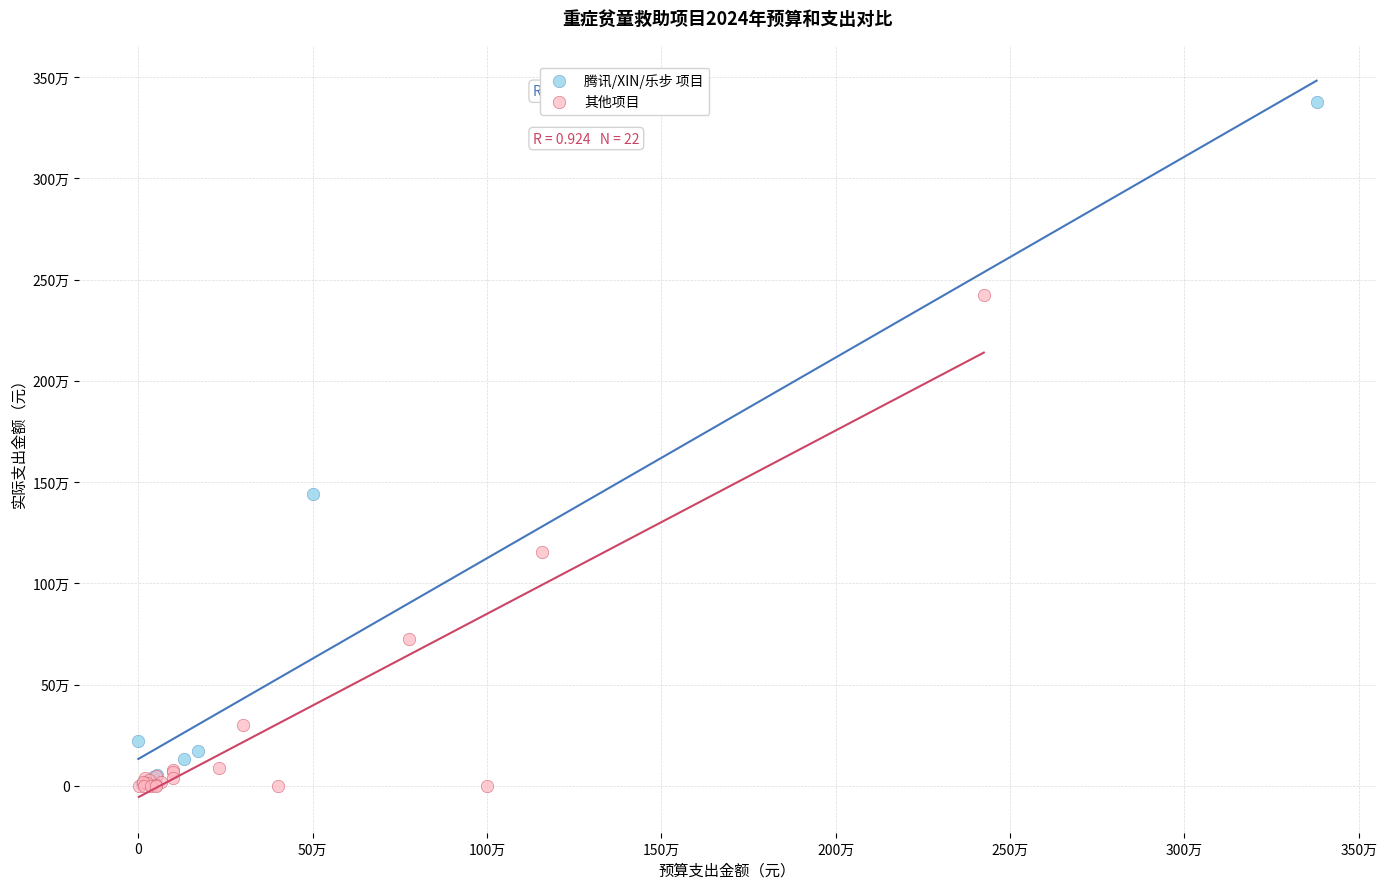

What are all the series names shown in the legend?

腾讯/XIN/乐步 项目, 其他项目